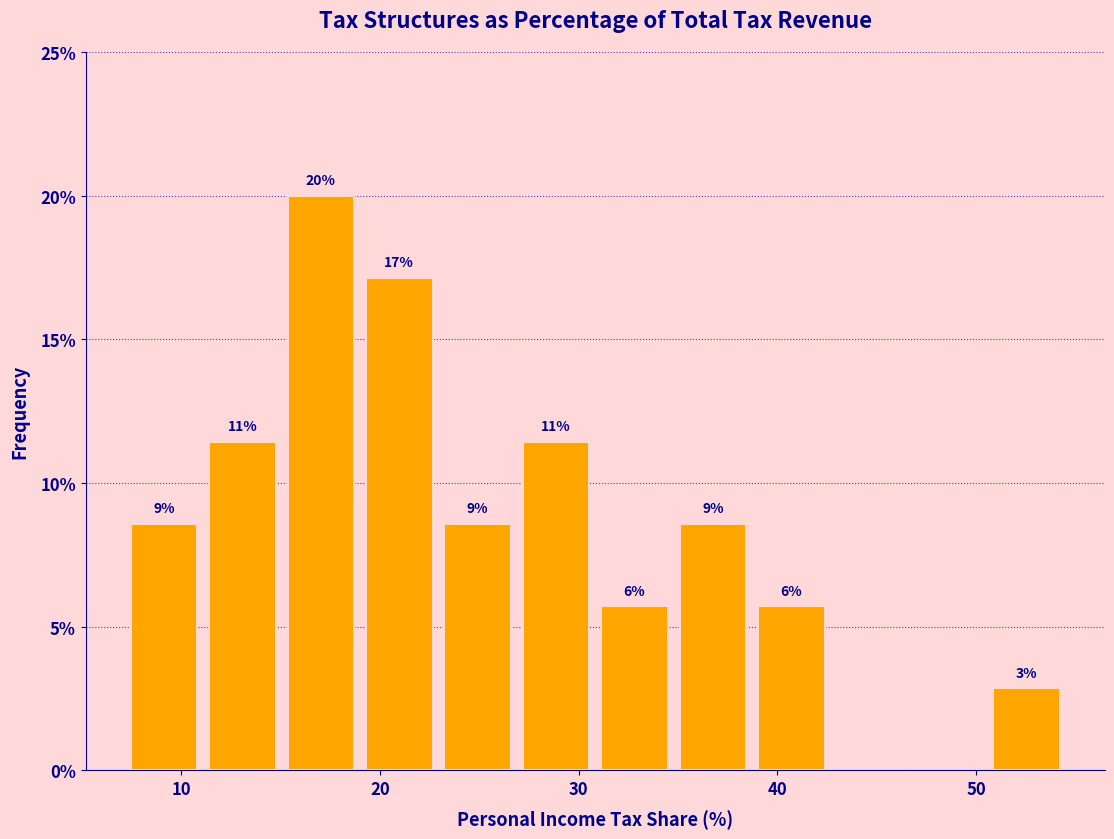

Around what value on the x-axis is the tallest bar? Give the approximate position of its centre, as read against the axis.

17